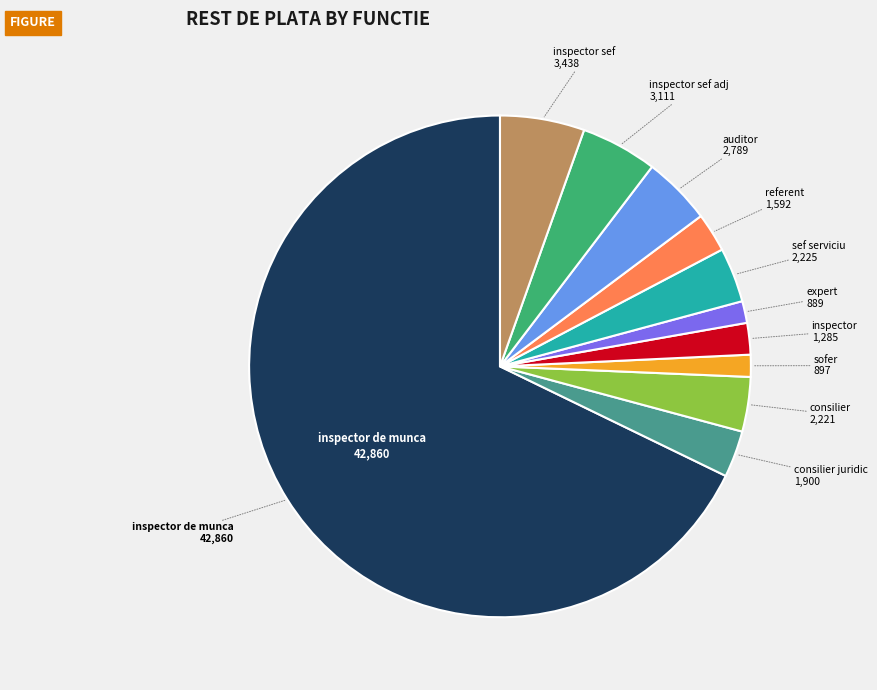

Does any single category account for the majority?

Yes